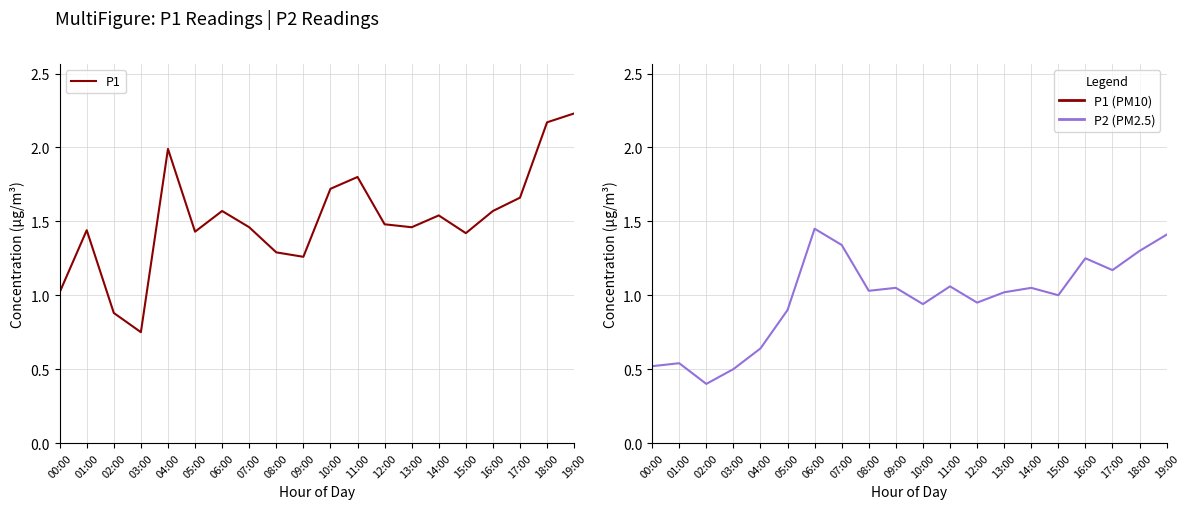

What position from the left is 07:00?

8